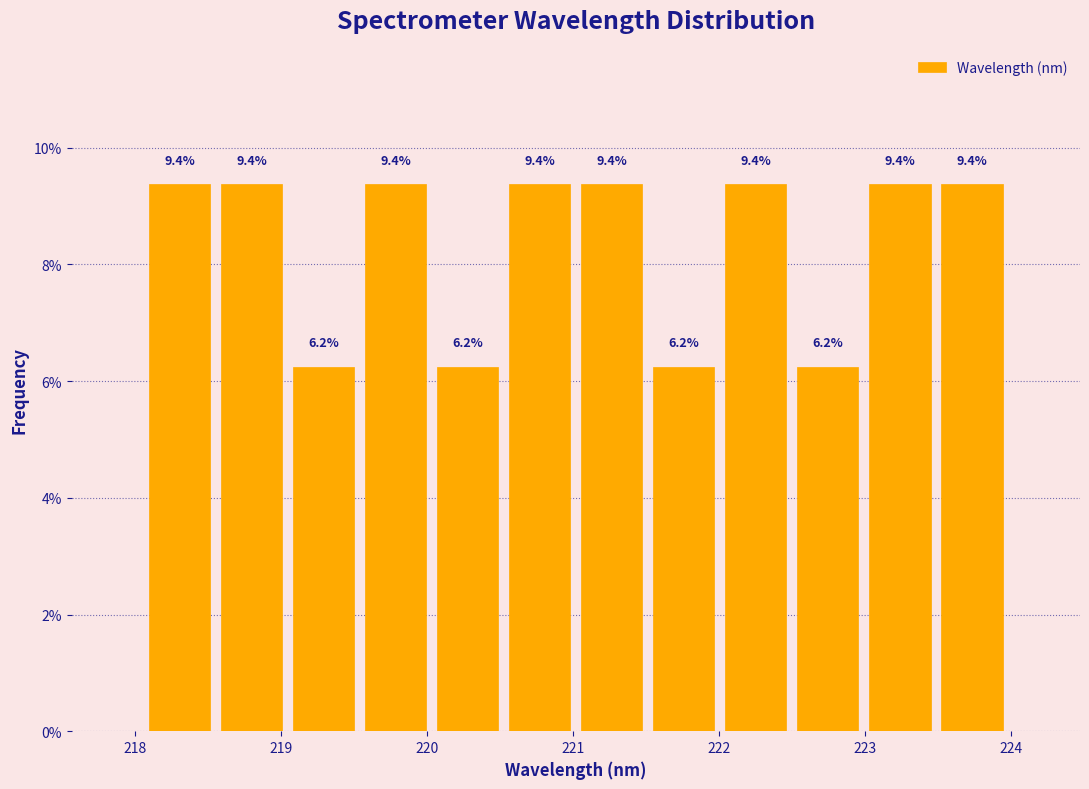

Reading left to right, list every bar in this chart as the range it spans on the x-axis followed by its height. The bar edges are not printed on the chart, so give them approximately, as read against the axis.

218.1 to 218.6: 9.4
218.6 to 219.0: 9.4
219.0 to 219.5: 6.2
219.5 to 220.0: 9.4
220.0 to 220.5: 6.2
220.5 to 221.0: 9.4
221.0 to 221.5: 9.4
221.5 to 222.0: 6.2
222.0 to 222.5: 9.4
222.5 to 223.0: 6.2
223.0 to 223.5: 9.4
223.5 to 224.0: 9.4